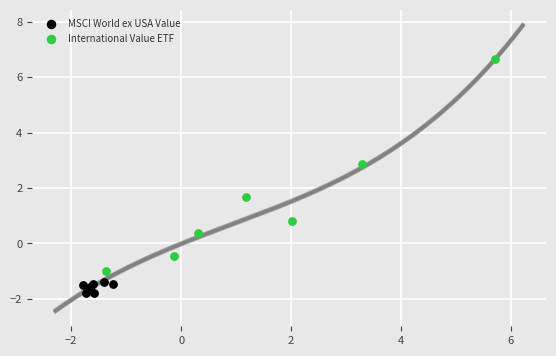

Which series has the widest spread of Y values?

International Value ETF